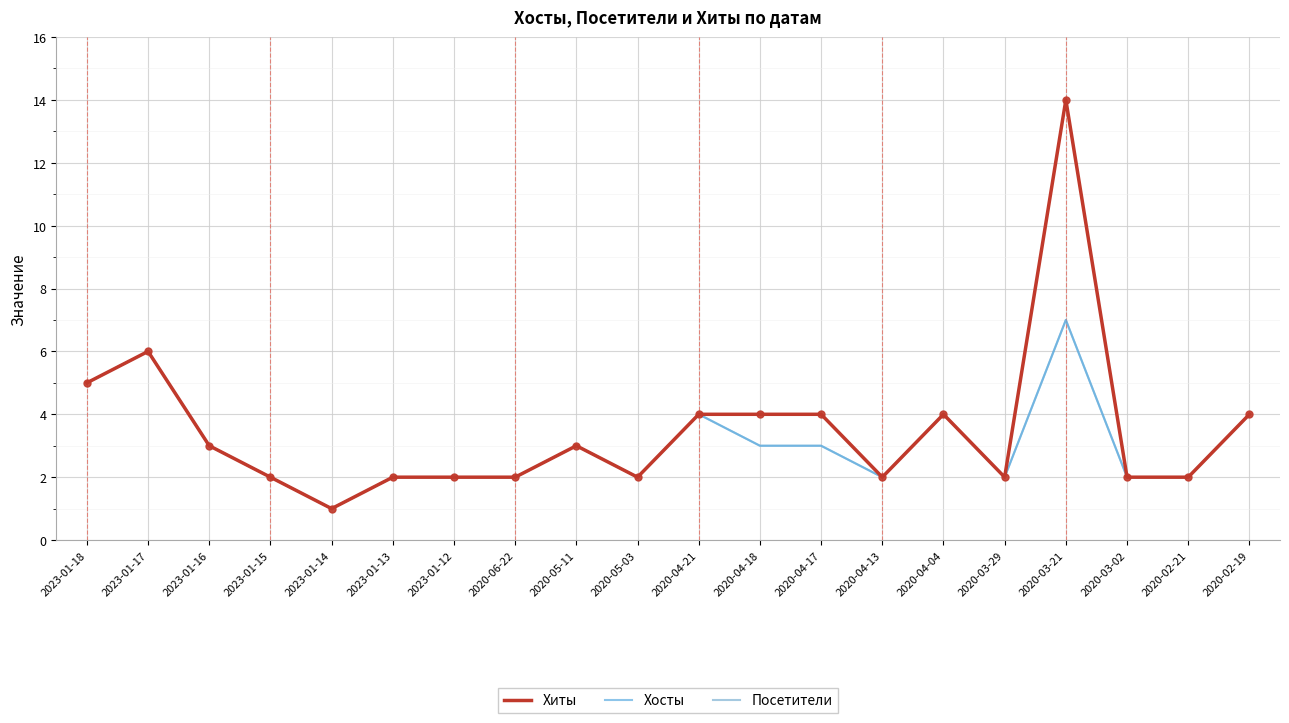

What is the greatest value displayed?

14